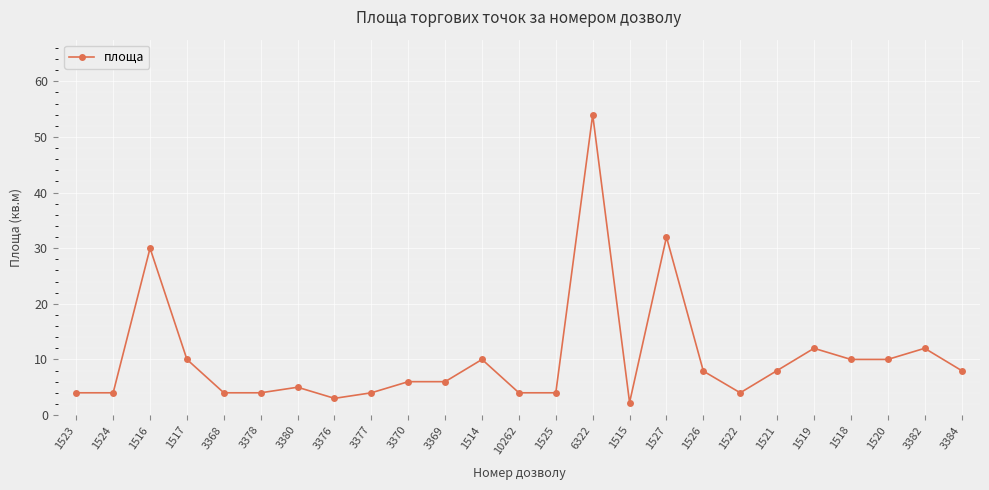

How many series are shown in this chart?

1